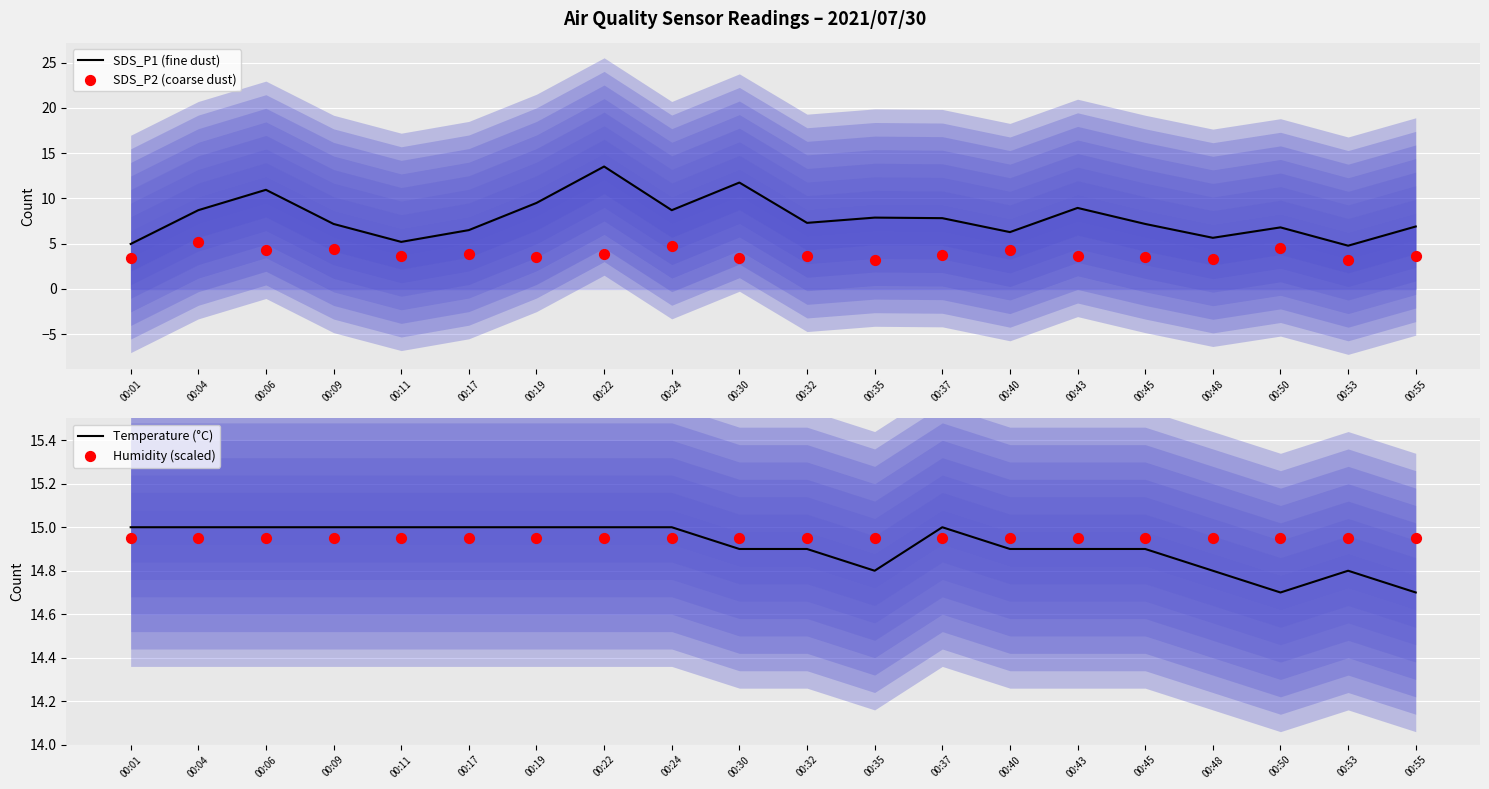

Which series has the widest spread of Y values?

SDS_P1 (fine dust)